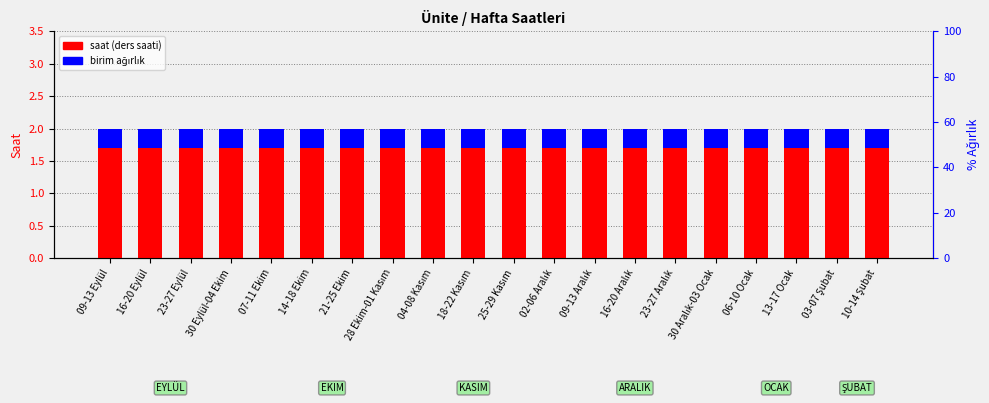

How many distinct data groups are displayed?

2